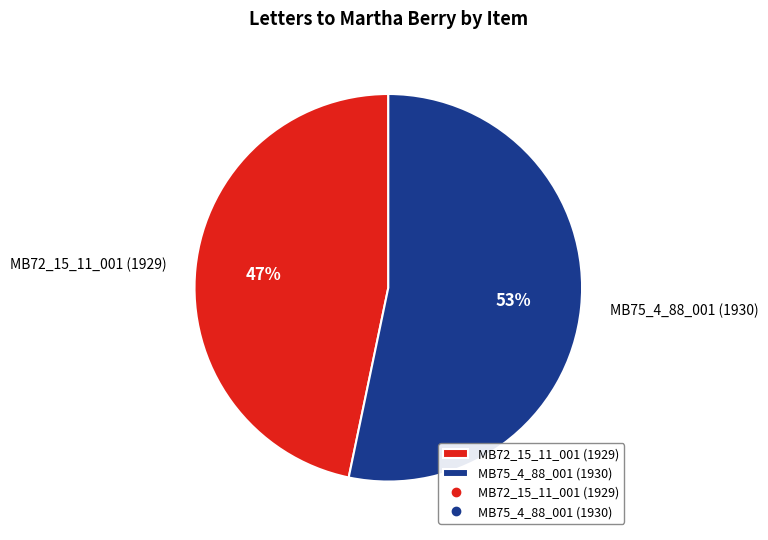

Between MB75_4_88_001 (1930) and MB72_15_11_001 (1929), which is larger?

MB75_4_88_001 (1930)